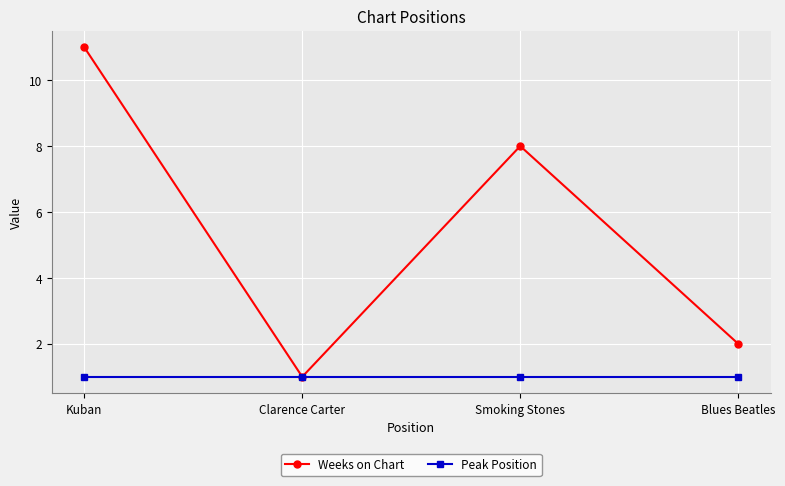

Between Clarence Carter and Blues Beatles, which series saw the biggest shift?

Weeks on Chart